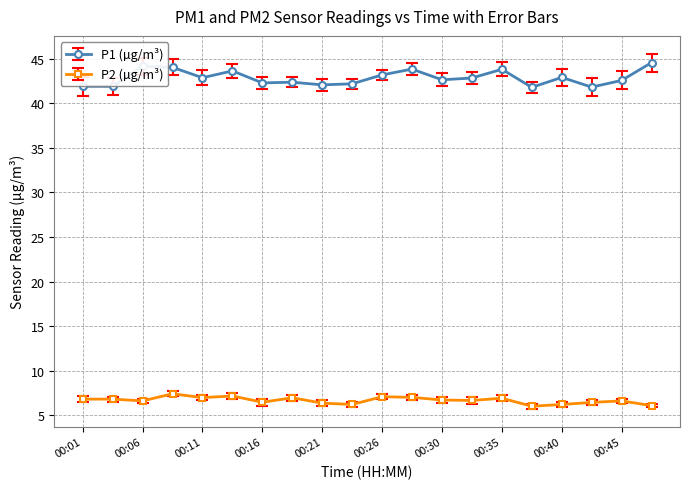

What are all the series names shown in the legend?

P1 (µg/m³), P2 (µg/m³)